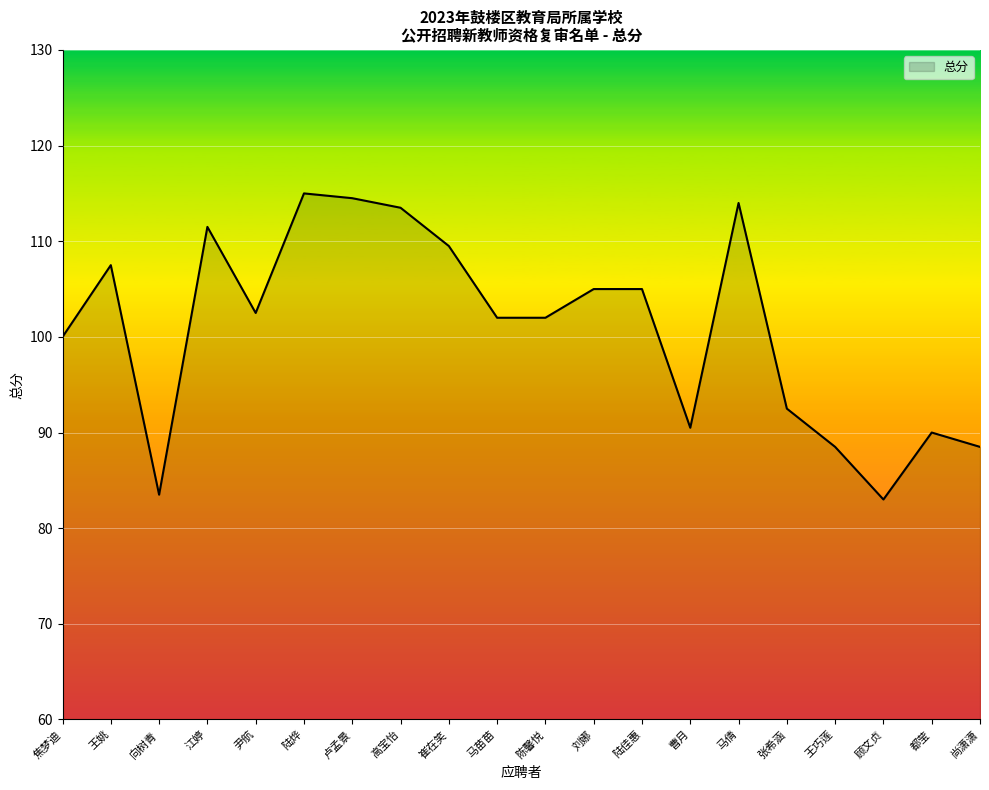

What is the ratio of the value at 陆烨 to the value at 顾文贞?

1.4